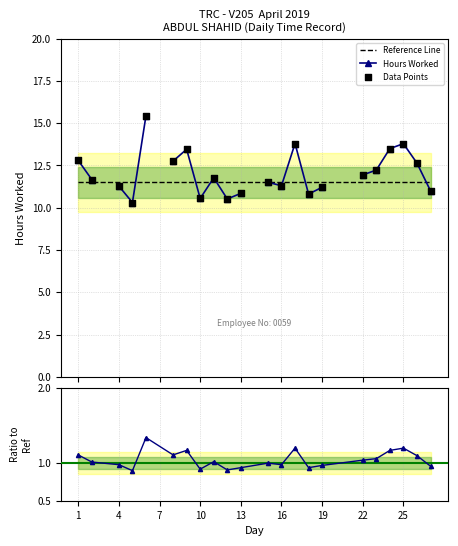

What is the total value across all series at 10?

22.1